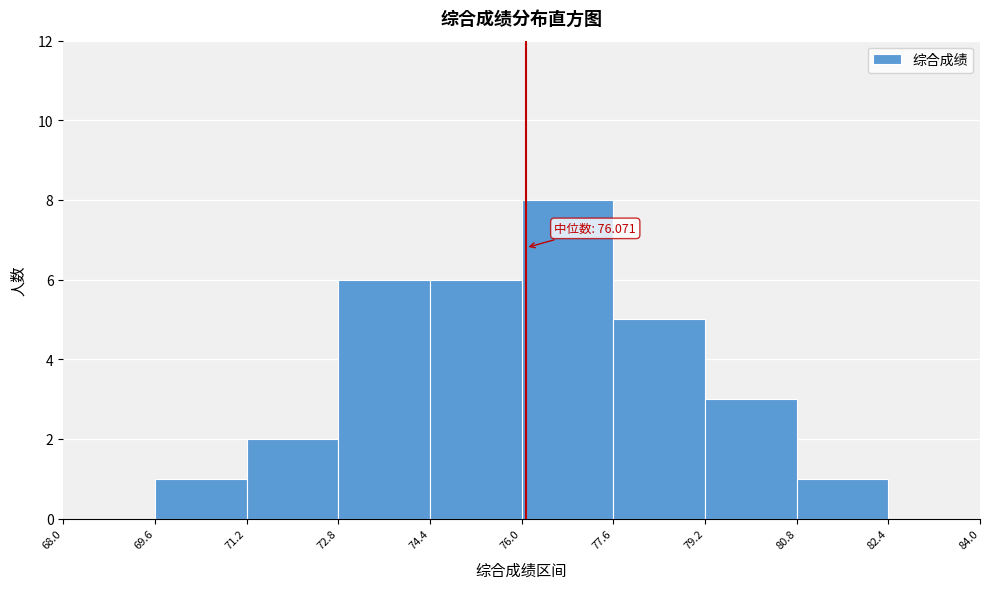

Which range on the x-axis has the tallest bar?

76.0 to 77.6